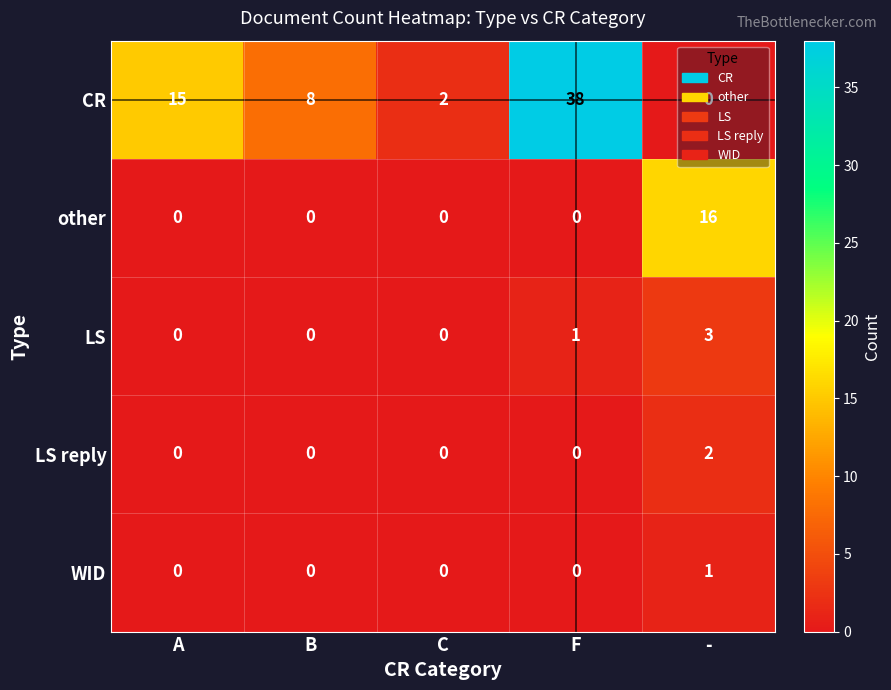

What is the spread (max minus min) of values at C?

2